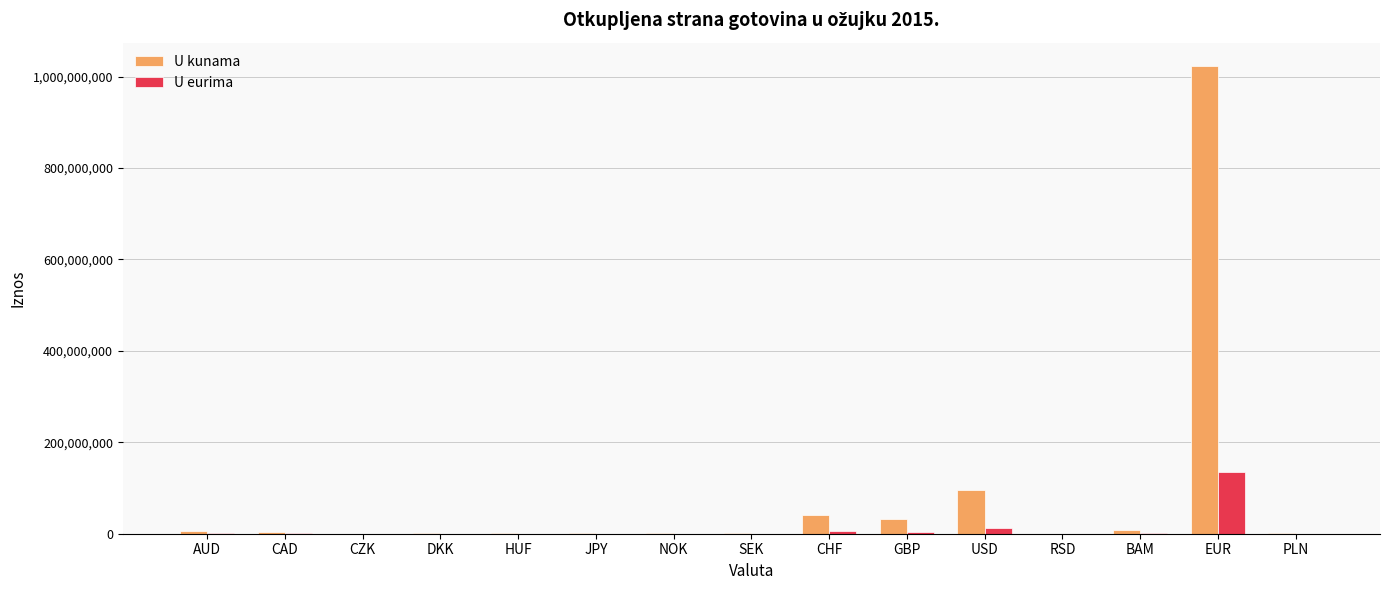

How many data points in U eurima are above 311440?

8